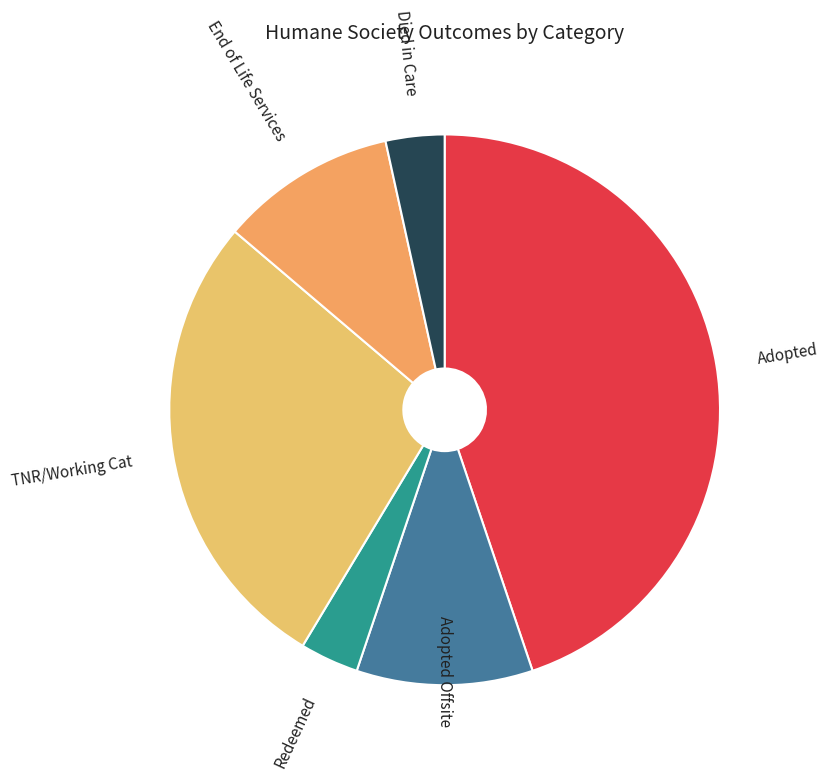

Combined, do TNR/Working Cat and End of Life Services account for over 50%?

No